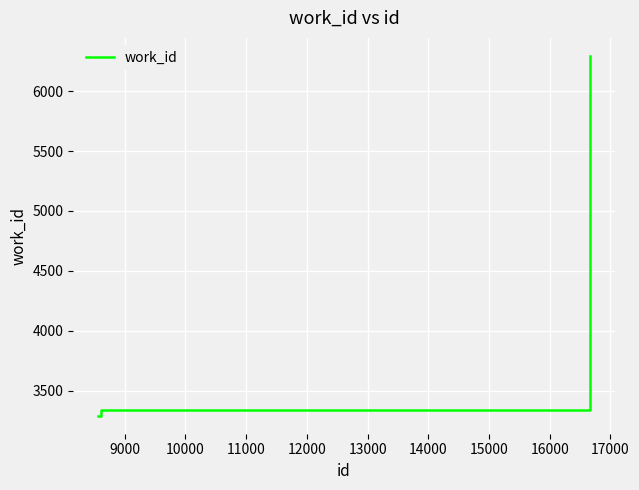

How many lines are shown in the chart?

1